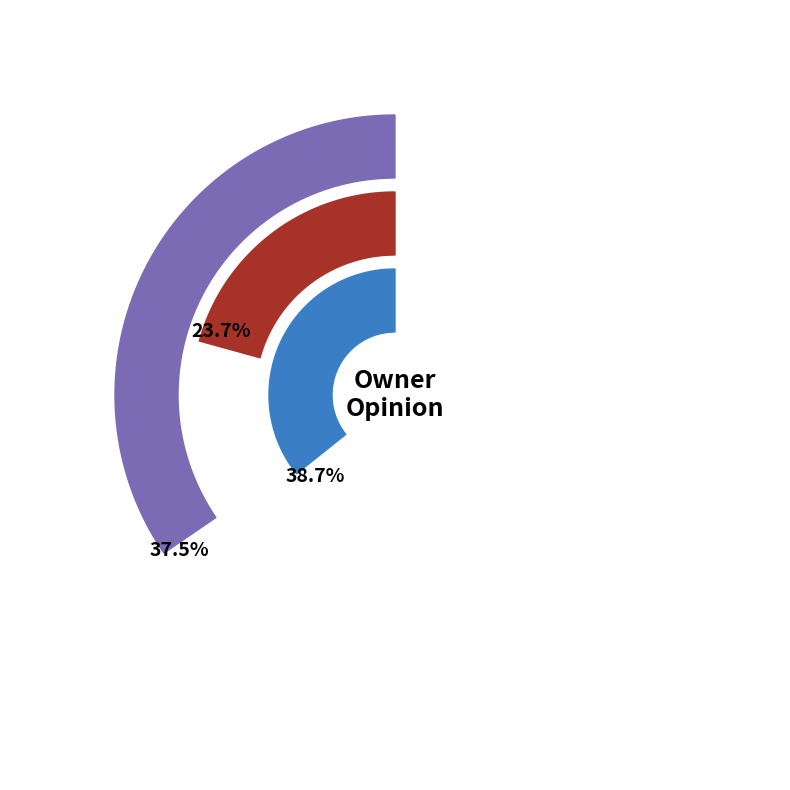

Rank the categories by value from lowest to highest.

713-23-313-2022, 603-11-009-2022, 741-15-118-2022